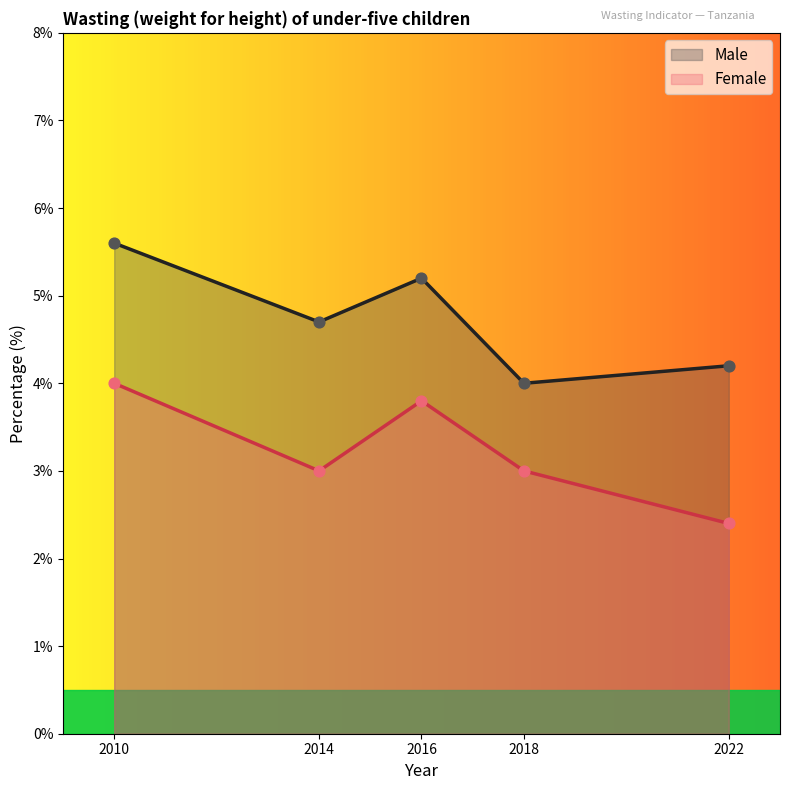

What are all the series names shown in the legend?

Male, Female